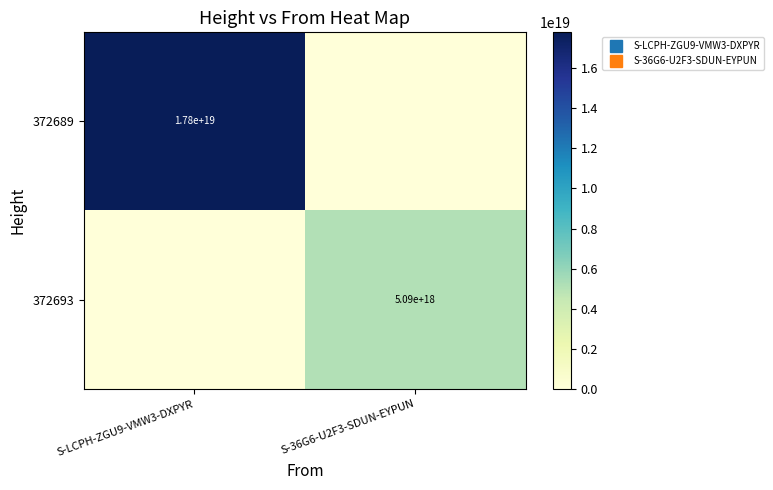

What is the average value of the 372693 series?

2546530383677175808